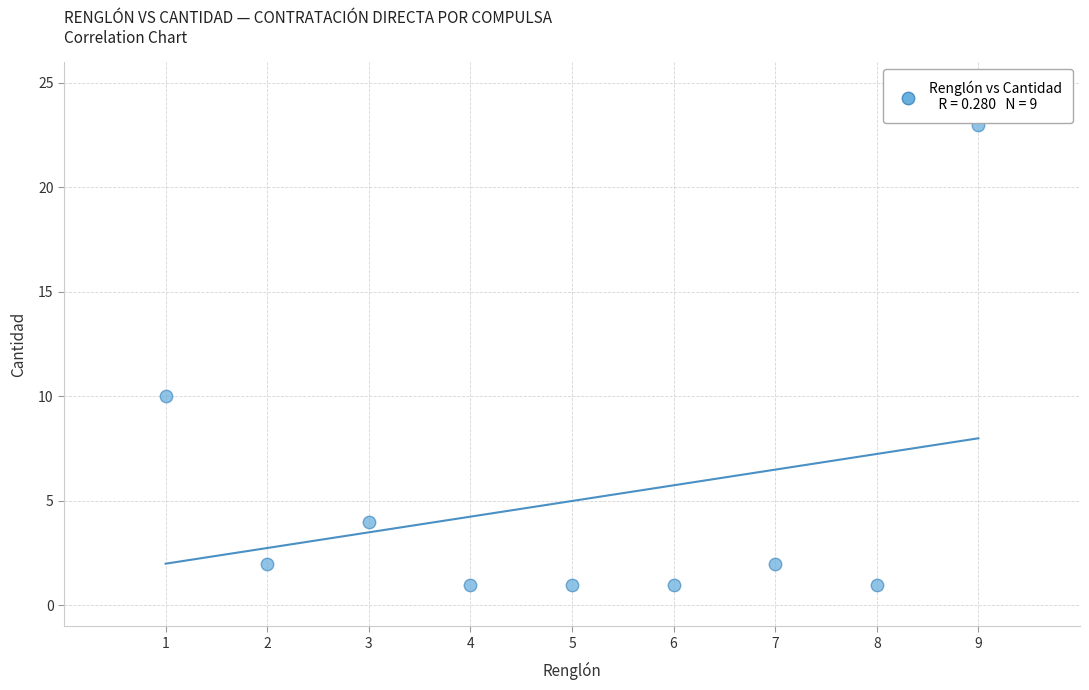

What Y value in the scatter plot is closest to 12?

10